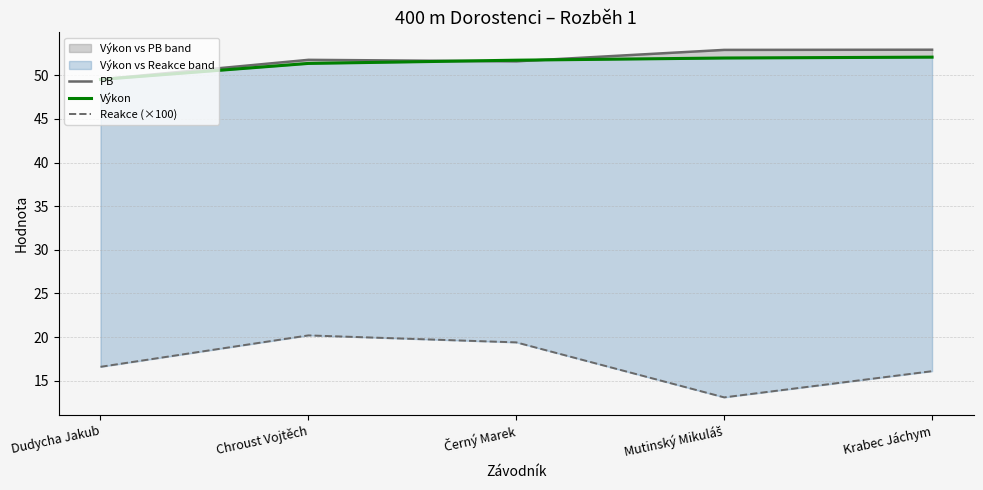

What is the average value of the Výkon series?

51.3